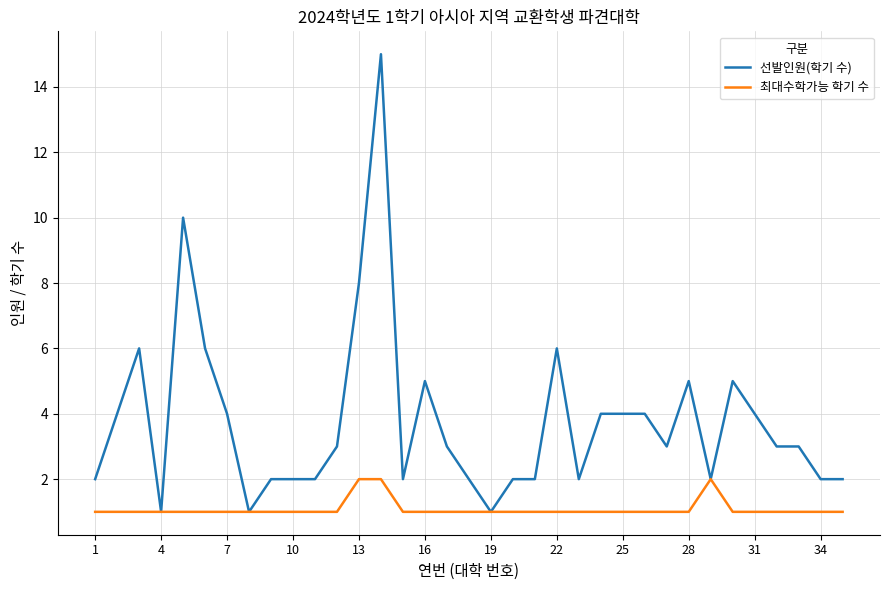

Which series has the widest spread of values?

선발인원(학기 수)